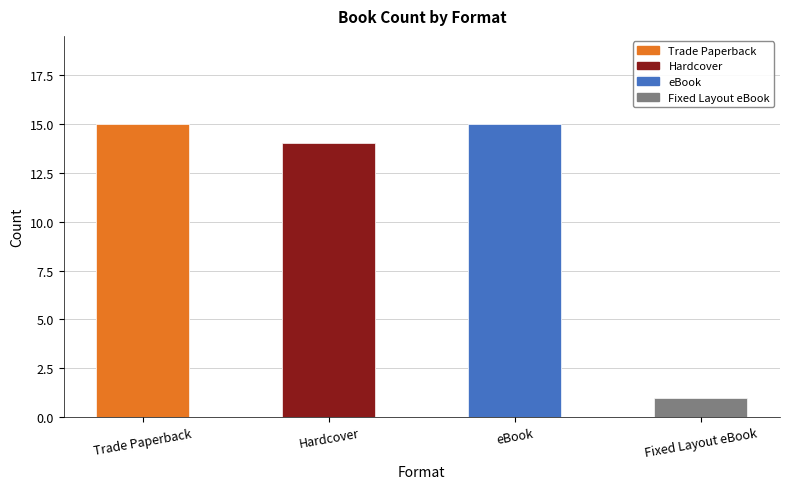

What is the ratio of the value at Trade Paperback to the value at Fixed Layout eBook?

15.0